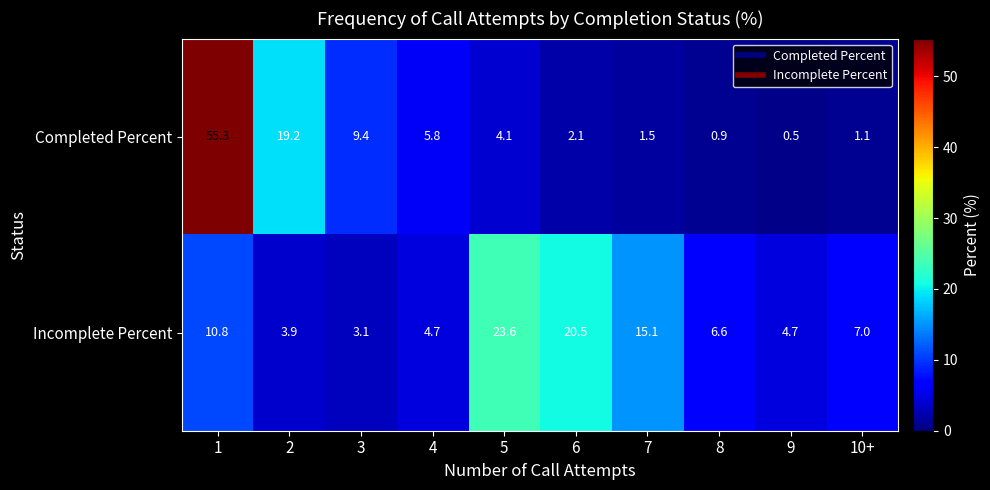

What is the approximate value of Incomplete Percent at 1?

10.8